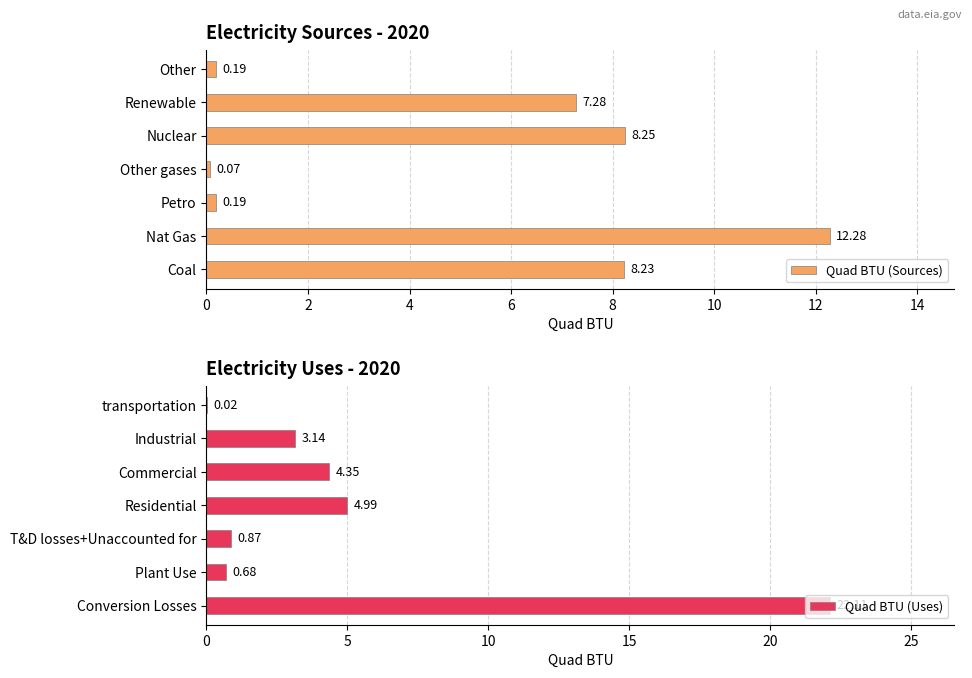

At which label is Quad BTU (Sources) closest to 6?

Renewable